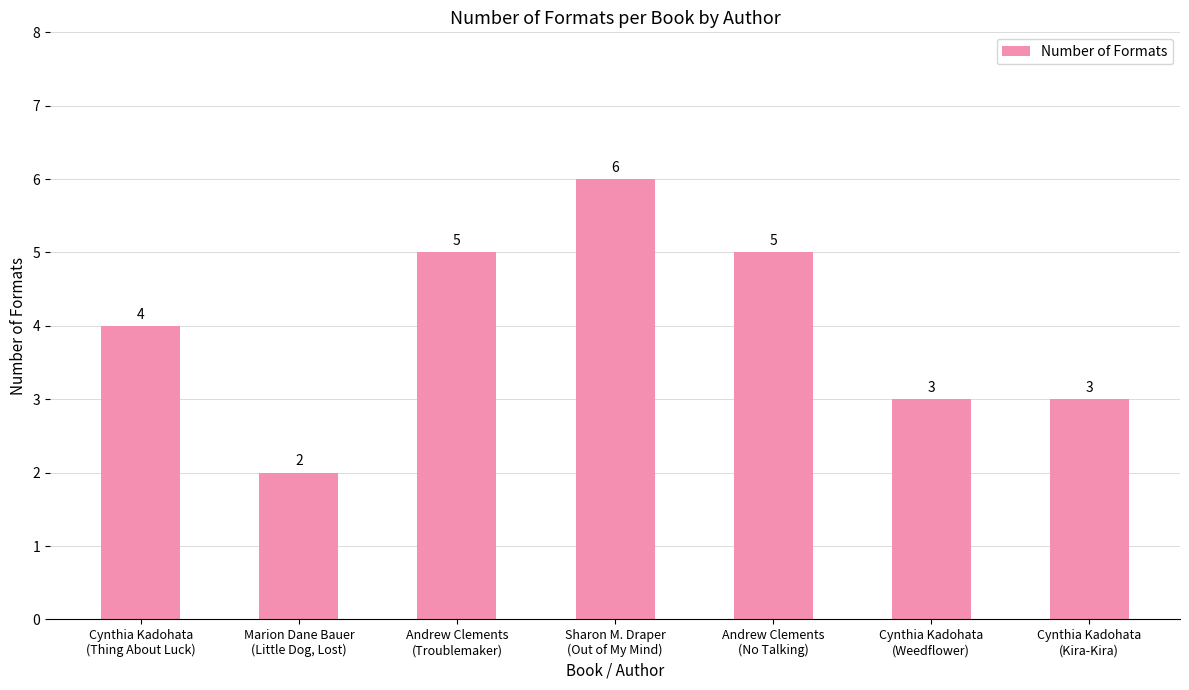

What is the value of the 4th bar from the left?

6